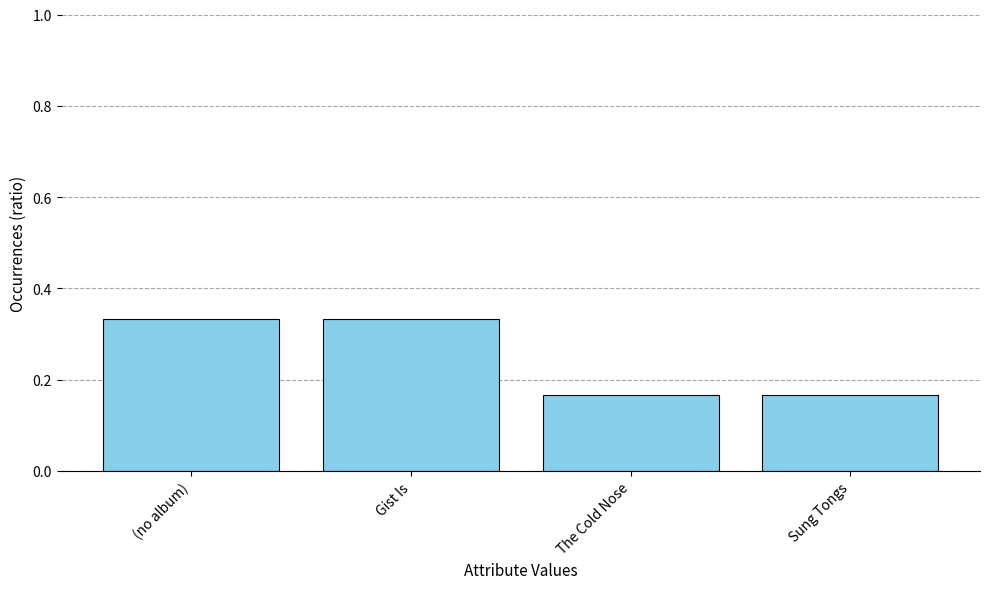

Between Gist Is and The Cold Nose, which is larger?

Gist Is